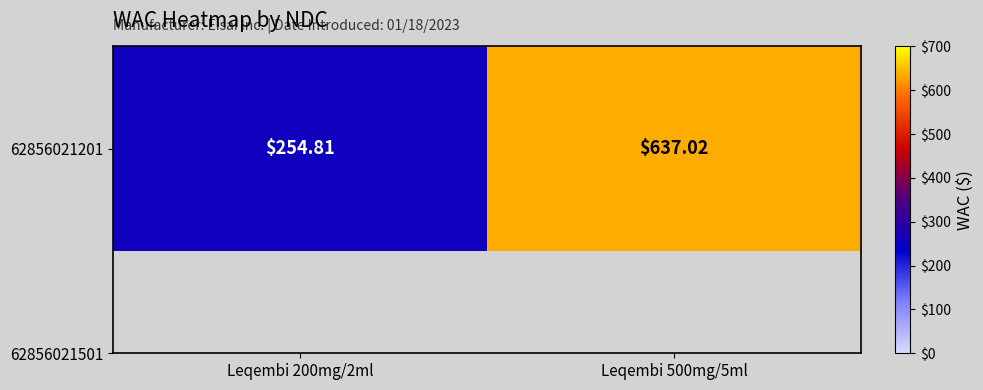

Reading left to right, list all the values displayed in this chart.

254.8	637.0